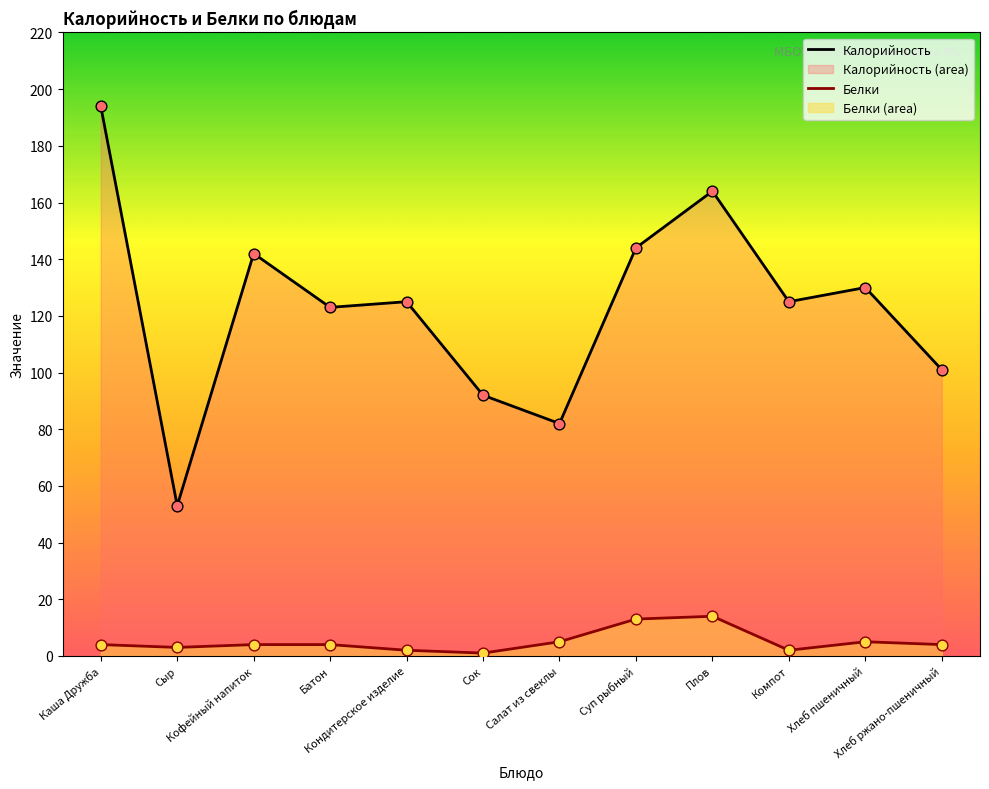

What are all the series names shown in the legend?

Калорийность, Белки